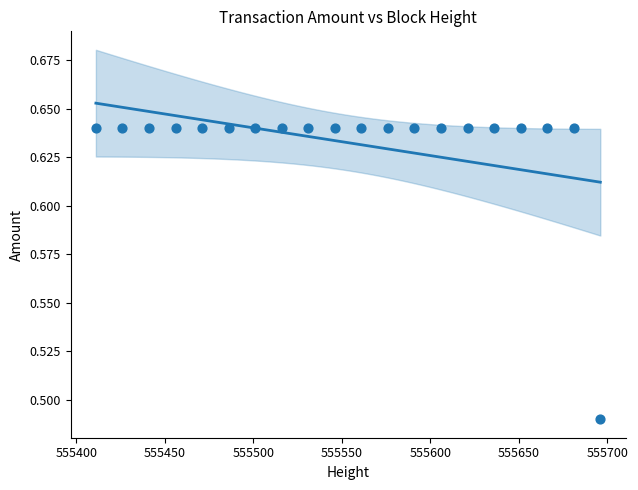

What is the range of X values (max minus min)?

285.0